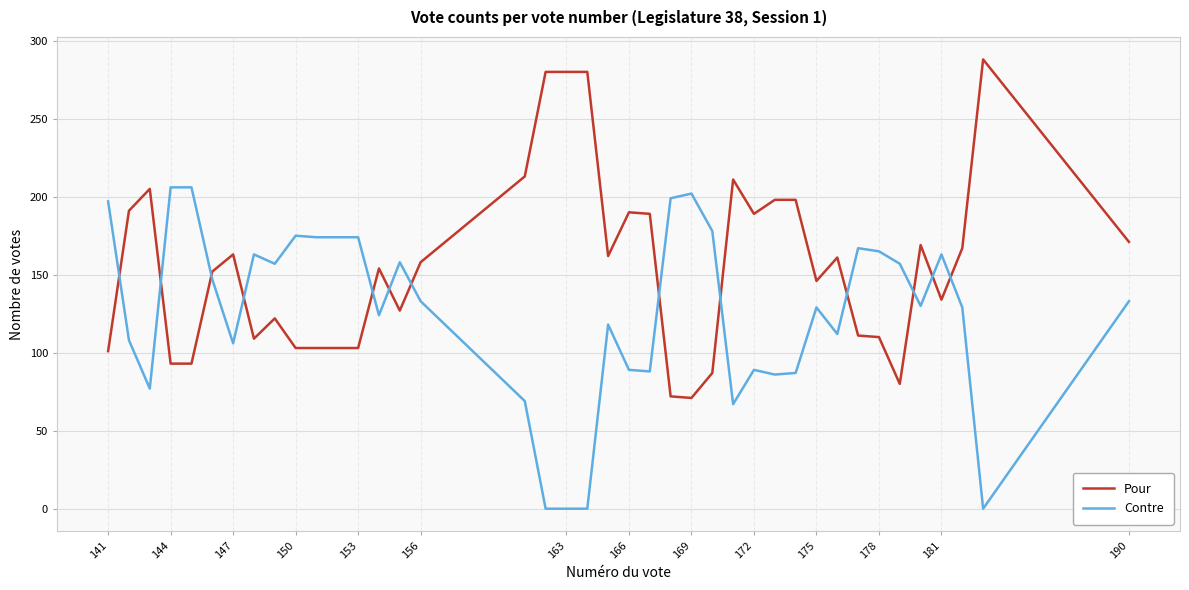

What is the greatest value displayed?

288